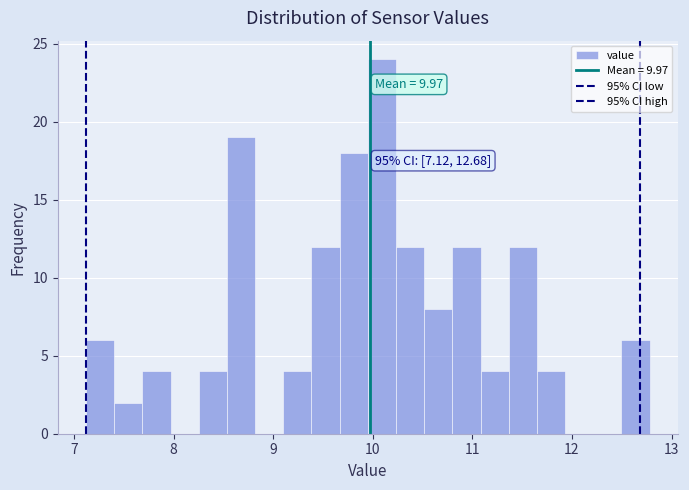

Around what value on the x-axis is the tallest bar? Give the approximate position of its centre, as read against the axis.

10.1